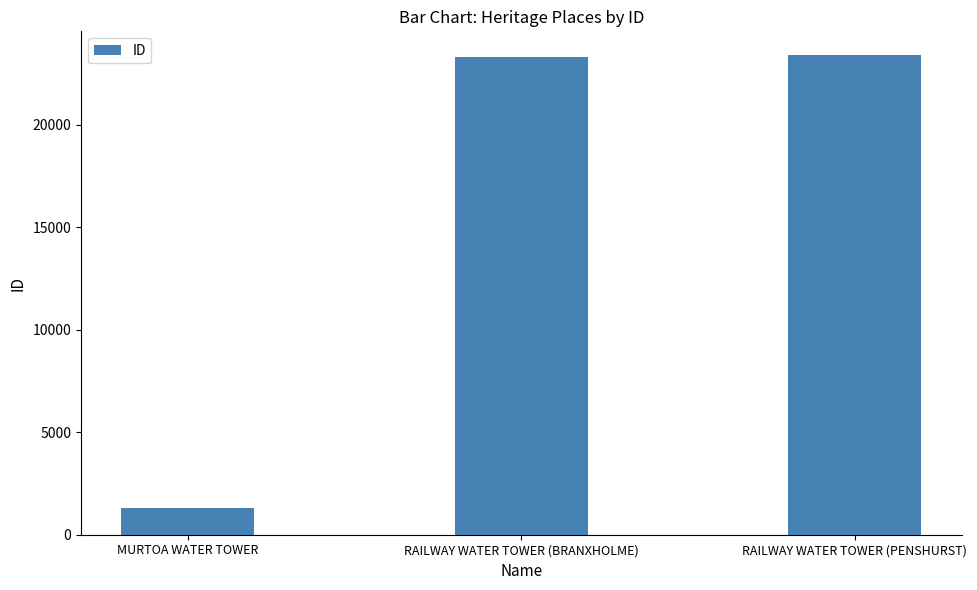

What is the approximate value at MURTOA WATER TOWER?

1294